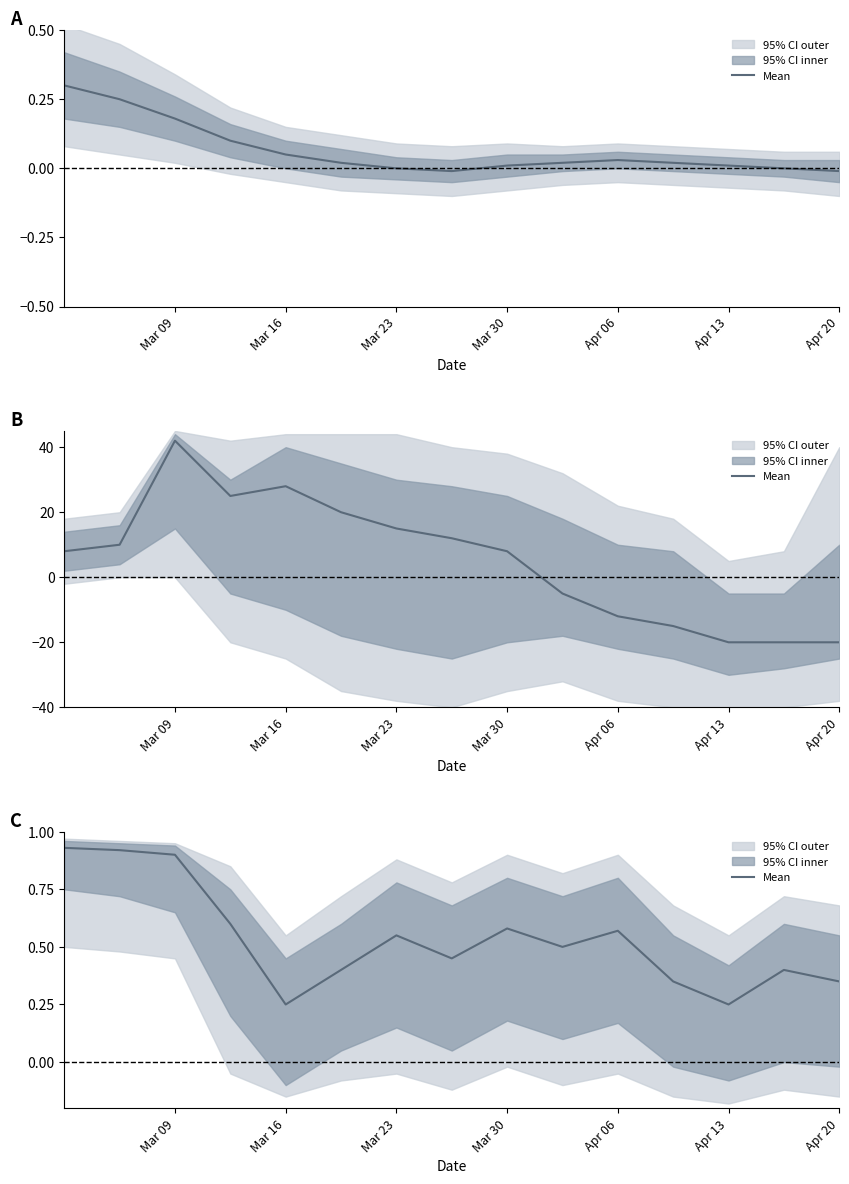

The chart shows a value of 0.6 at Apr 06. True or false?

True